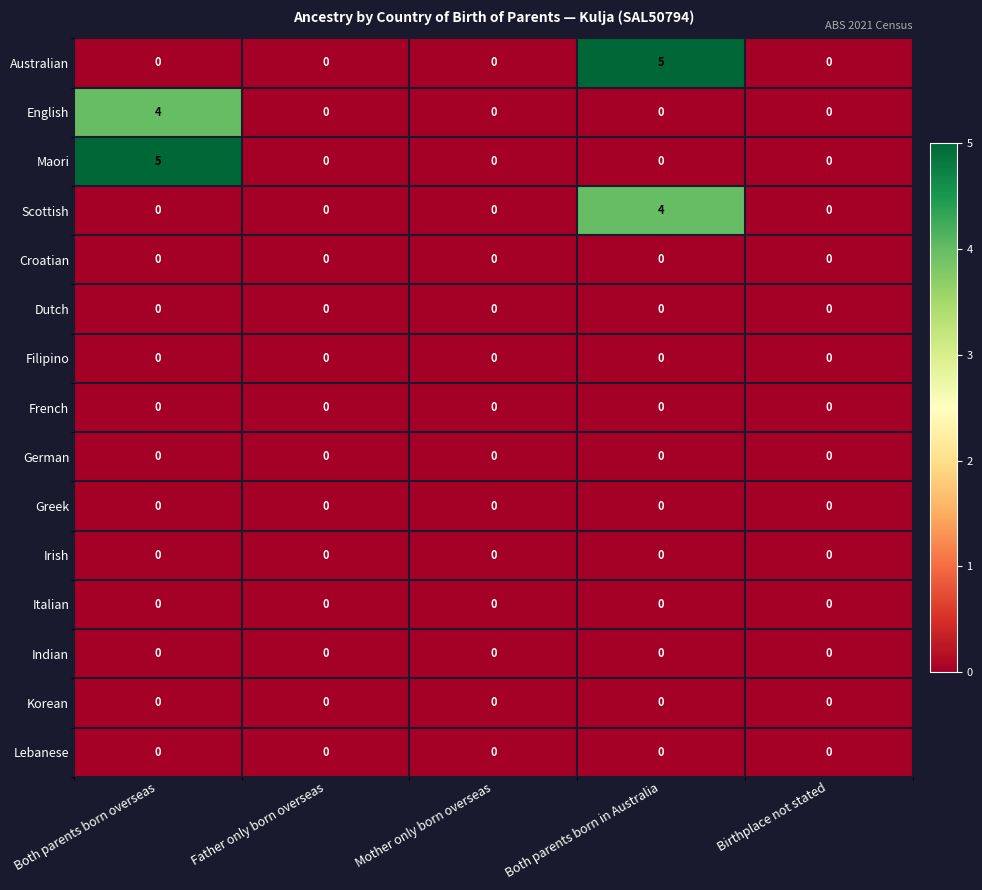

Count the English values in the range 0 to 1.

4